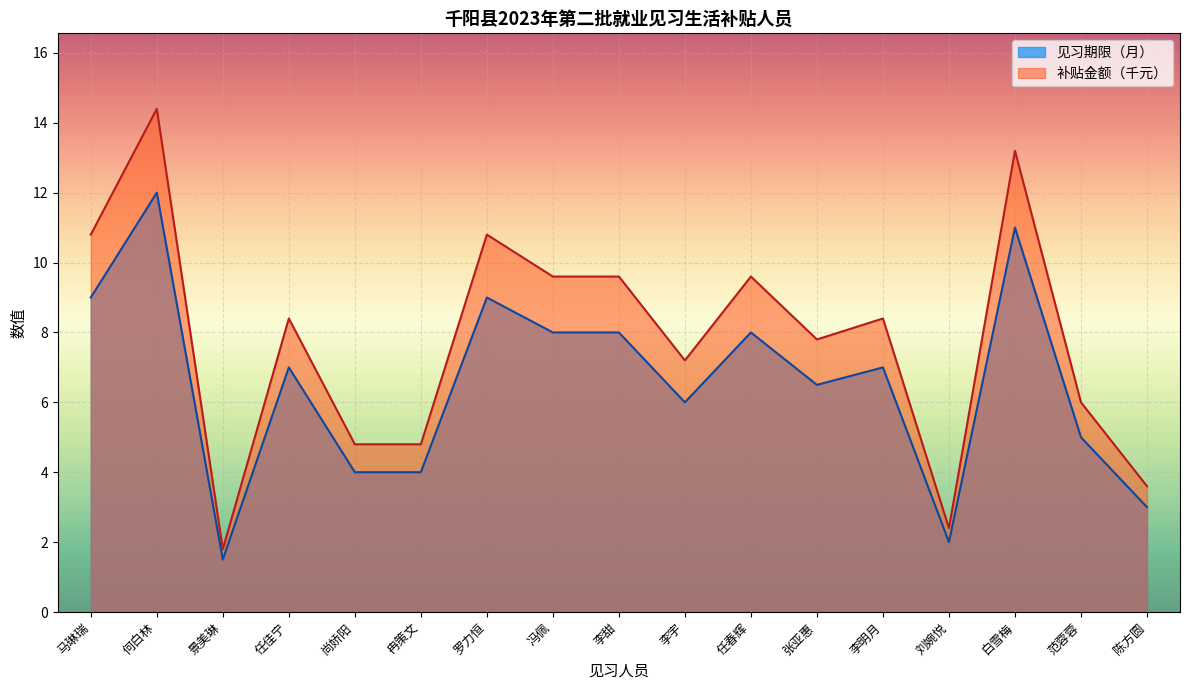

What is the sum of the 补贴金额（元）/1200 values at 景美琳 and 任佳宁?

10.2